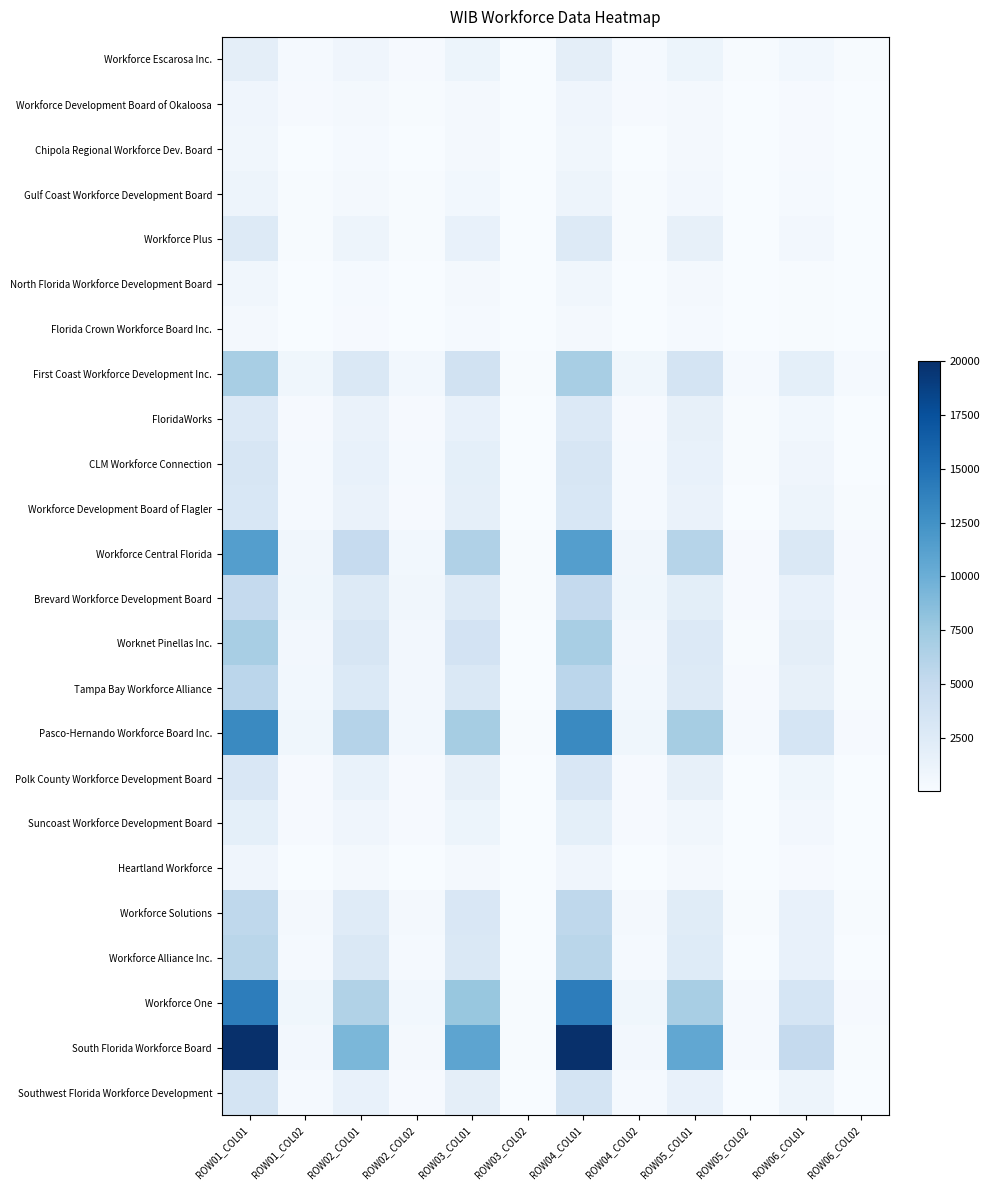

At ROW02_COL02, list the series in order from largest to smallest.

Brevard Workforce Development Board, Workforce One, Pasco-Hernando Workforce Board Inc., First Coast Workforce Development Inc., Workforce Central Florida, Tampa Bay Workforce Alliance, Worknet Pinellas Inc., South Florida Workforce Board, Workforce Solutions, CLM Workforce Connection, Workforce Alliance Inc., Workforce Escarosa Inc., Workforce Development Board of Flagler, Southwest Florida Workforce Development, Polk County Workforce Development Board, FloridaWorks, Suncoast Workforce Development Board, Workforce Development Board of Okaloosa, Workforce Plus, Gulf Coast Workforce Development Board, Chipola Regional Workforce Dev. Board, North Florida Workforce Development Board, Florida Crown Workforce Board Inc., Heartland Workforce